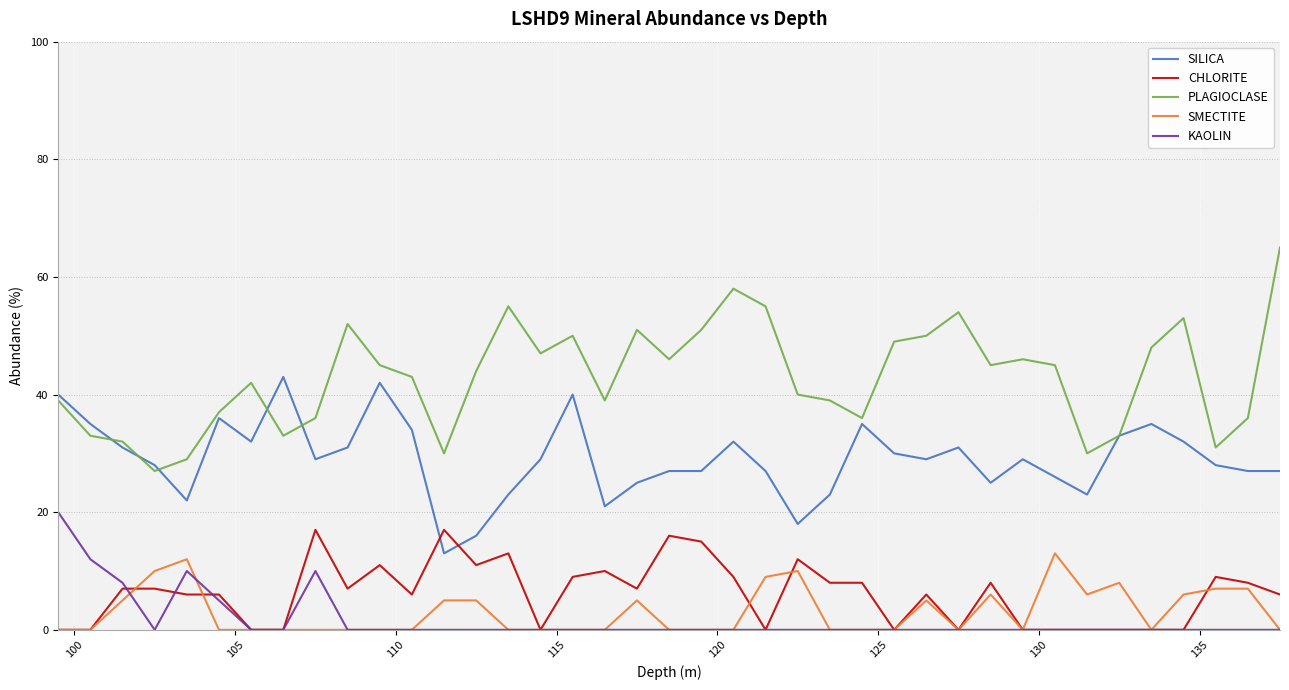

Which series has the largest total across all categories?

PLAGIOCLASE